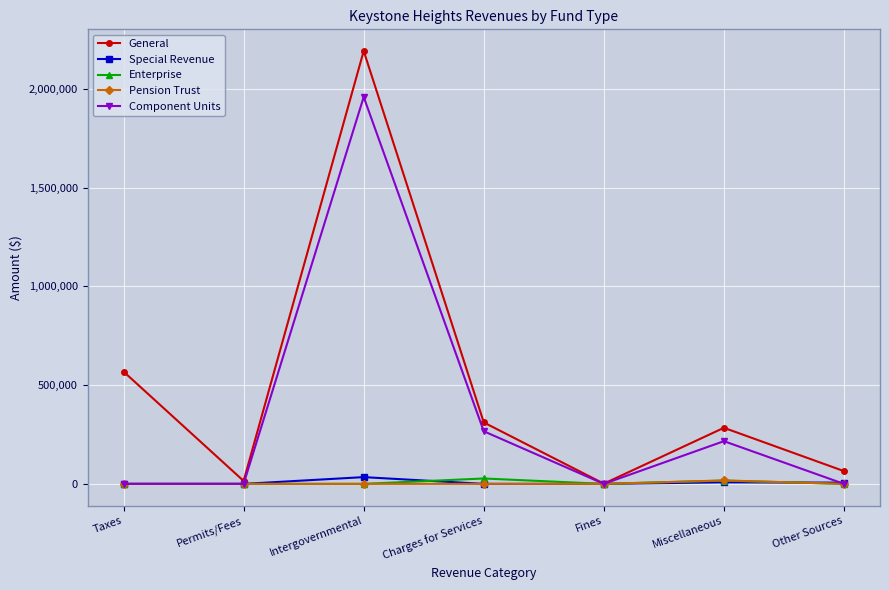

What is the label of the 1st point from the right?

Other Sources